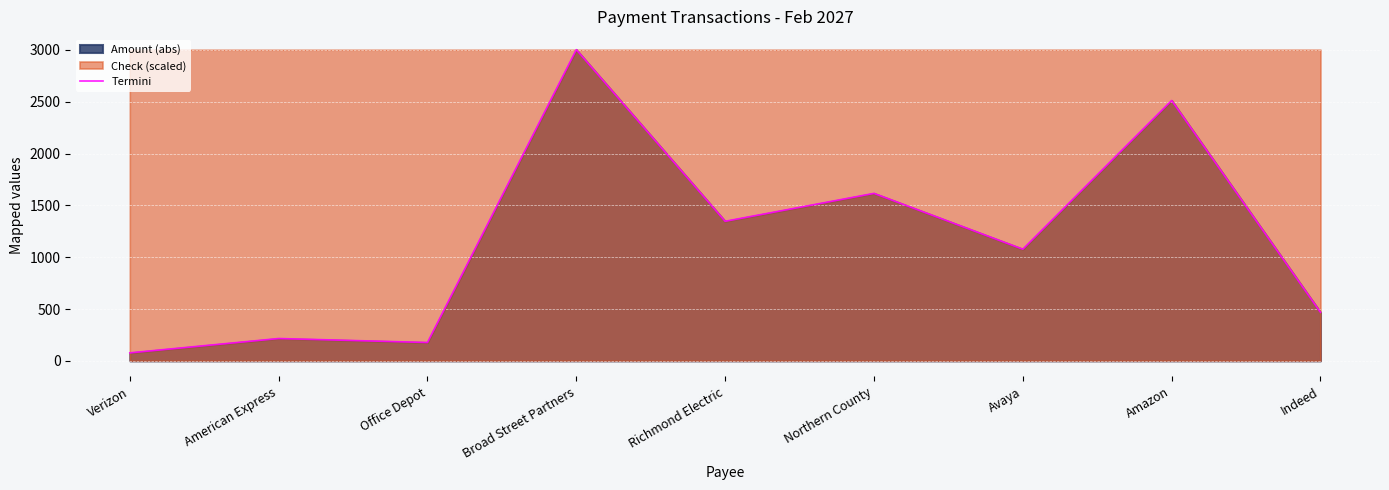

Reading left to right, transcribe all the data shown in this chart.

Verizon=76.9	American Express=215.4	Office Depot=176.9	Broad Street Partners=3001.6	Richmond Electric=1346.2	Northern County=1615.4	Avaya=1076.9	Amazon=2511.4	Indeed=468.1